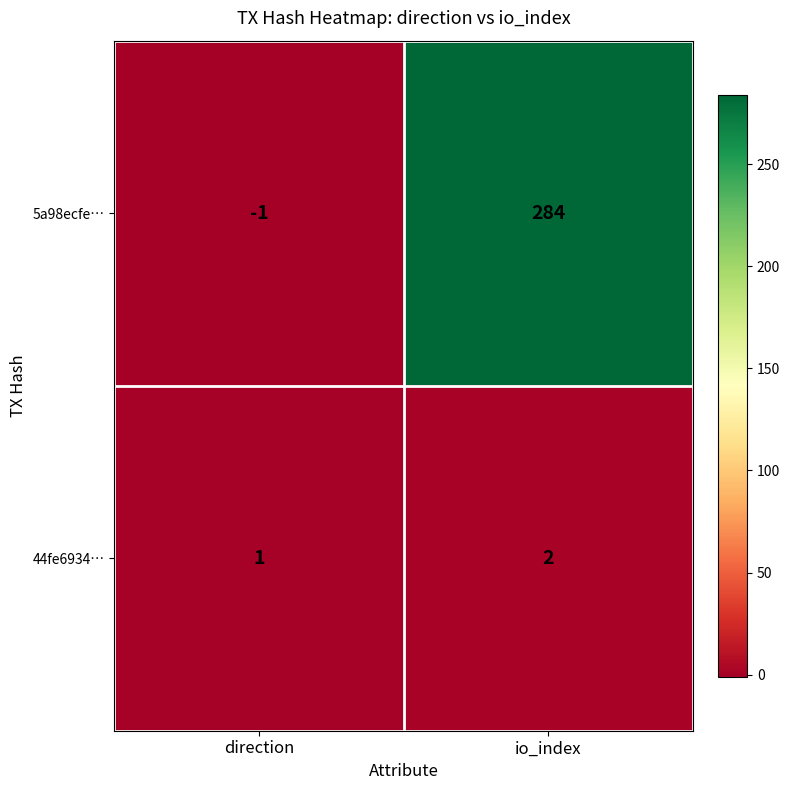

At which label is 44fe6934… closest to 1?

direction